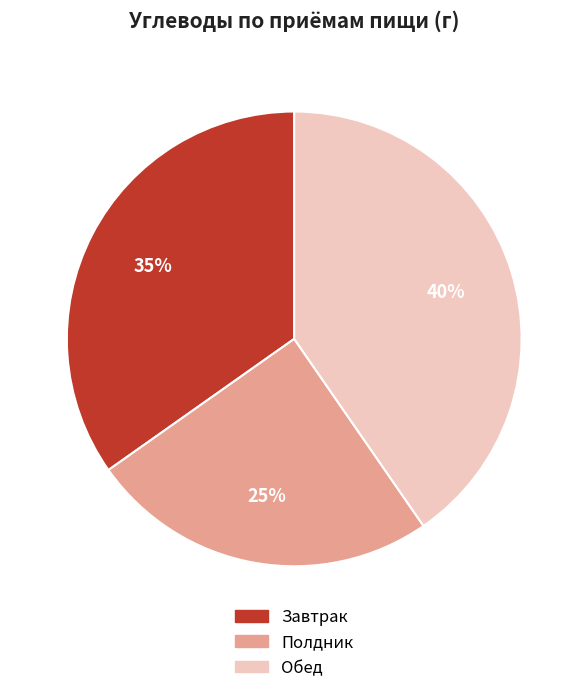

Is there any slice that represents more than half of the pie?

No